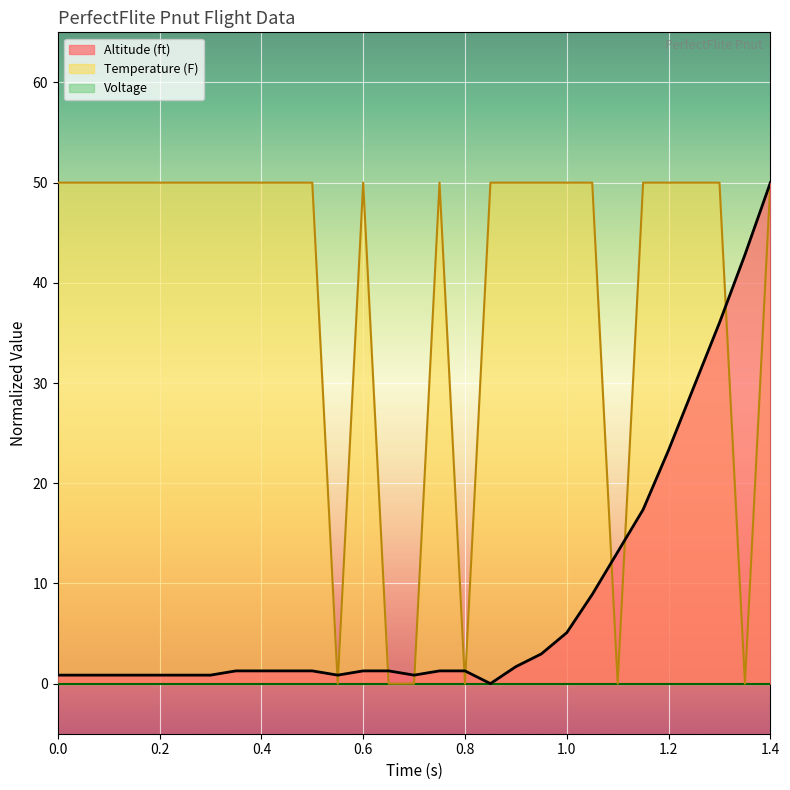

What is the total value across all series at 1.4?

100.0